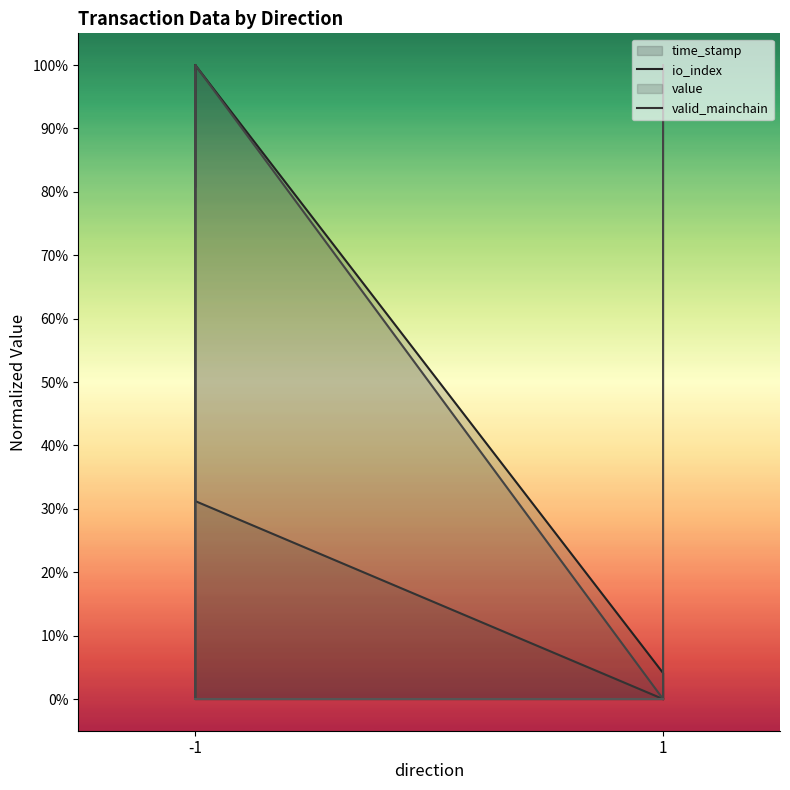

Which series ends up on top after the final intersection of value and io_index?

value